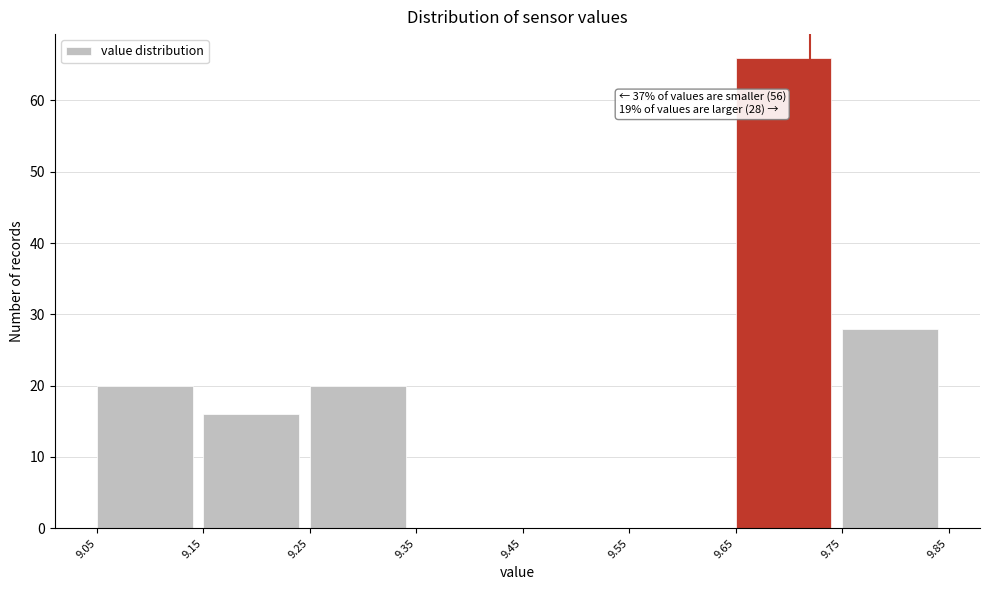

Over which range of the x-axis is the bar tallest?

9.65 to 9.75